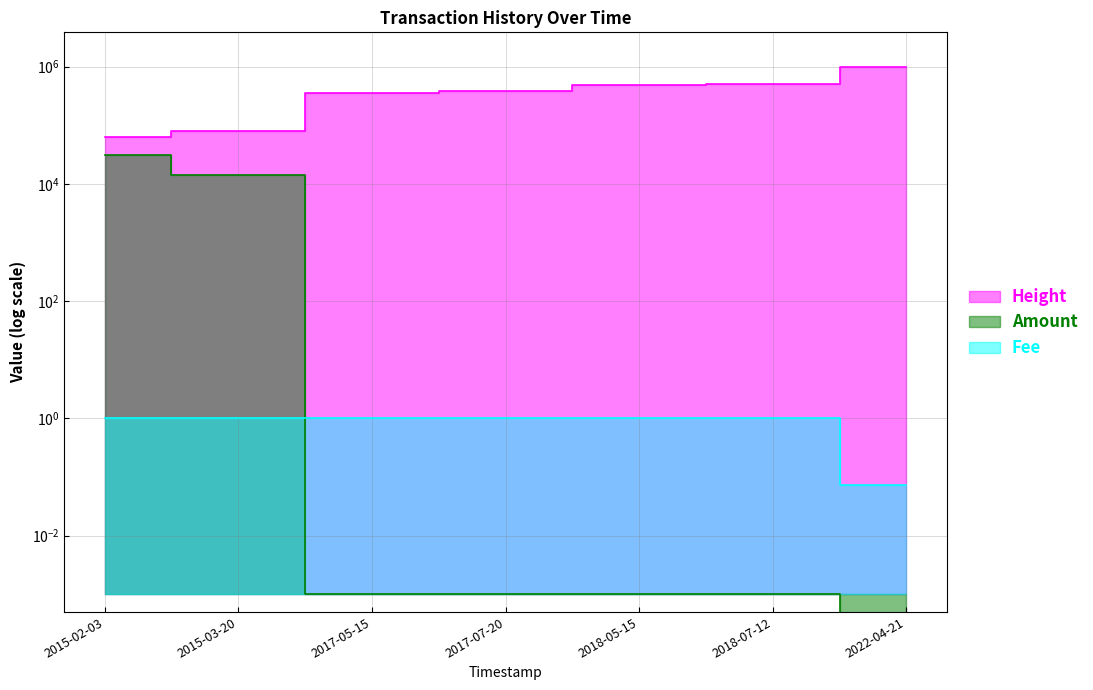

Reading left to right, list all the values displayed in this chart.

Height: 2015-02-03=62941.0	2015-03-20=79113.0	2017-05-15=360319.0	2017-07-20=383848.0	2018-05-15=490585.0	2018-07-12=511350.0	2022-04-21=1005560.0
Amount: 2015-02-03=31531.0	2015-03-20=14373.0	2017-05-15=0.0	2017-07-20=0.0	2018-05-15=0.0	2018-07-12=0.0	2022-04-21=0.0
Fee: 2015-02-03=1.0	2015-03-20=1.0	2017-05-15=1.0	2017-07-20=1.0	2018-05-15=1.0	2018-07-12=1.0	2022-04-21=0.1